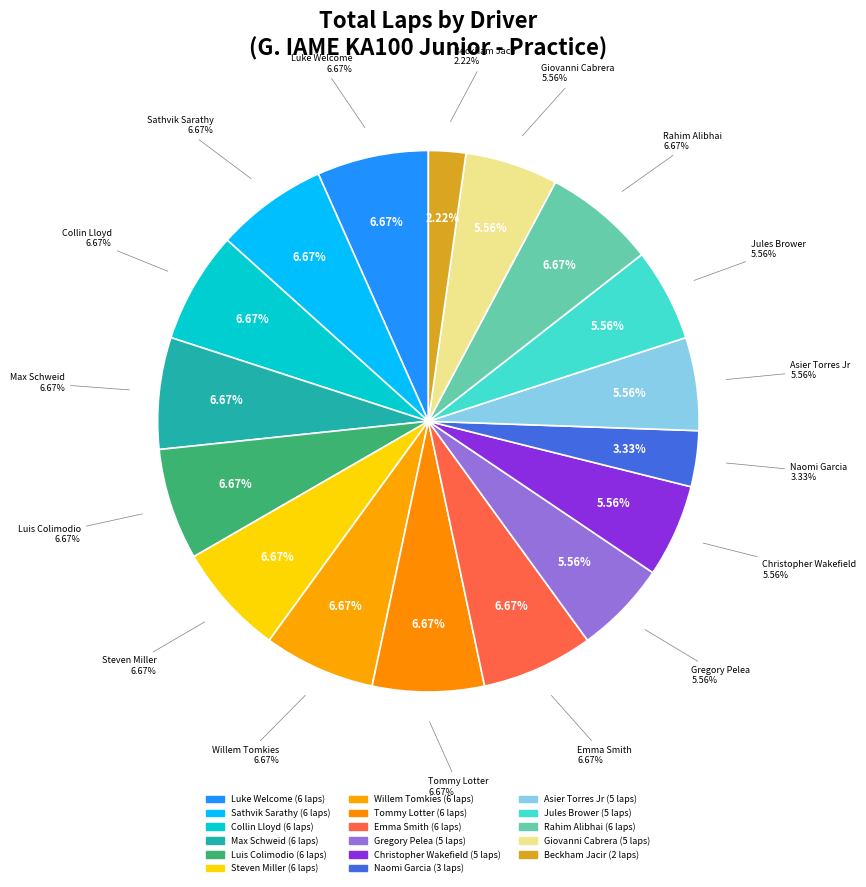

What is the smallest slice in the pie chart?

Beckham Jacir